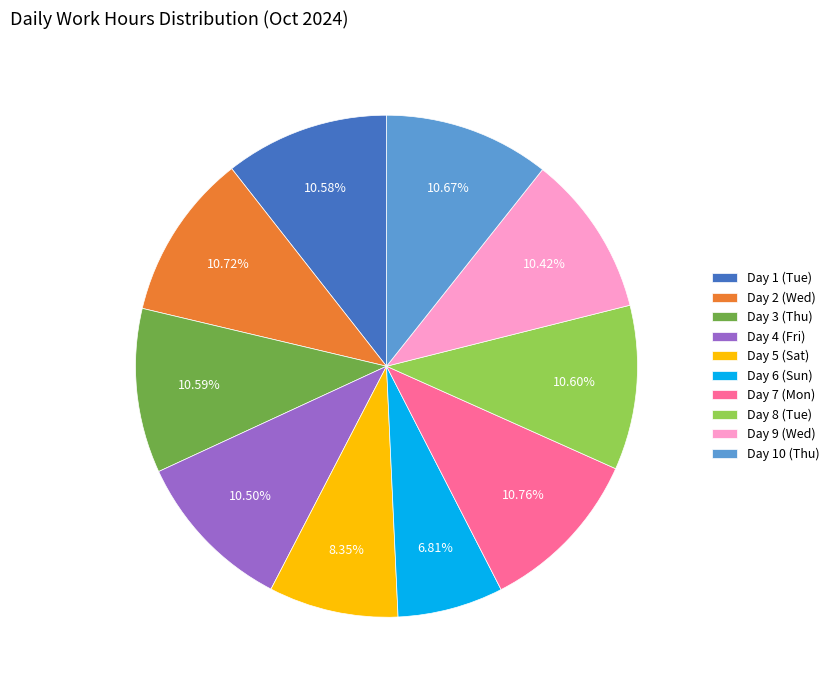

Is the sum of Day 6 (Sun) and Day 9 (Wed) greater than half?

No